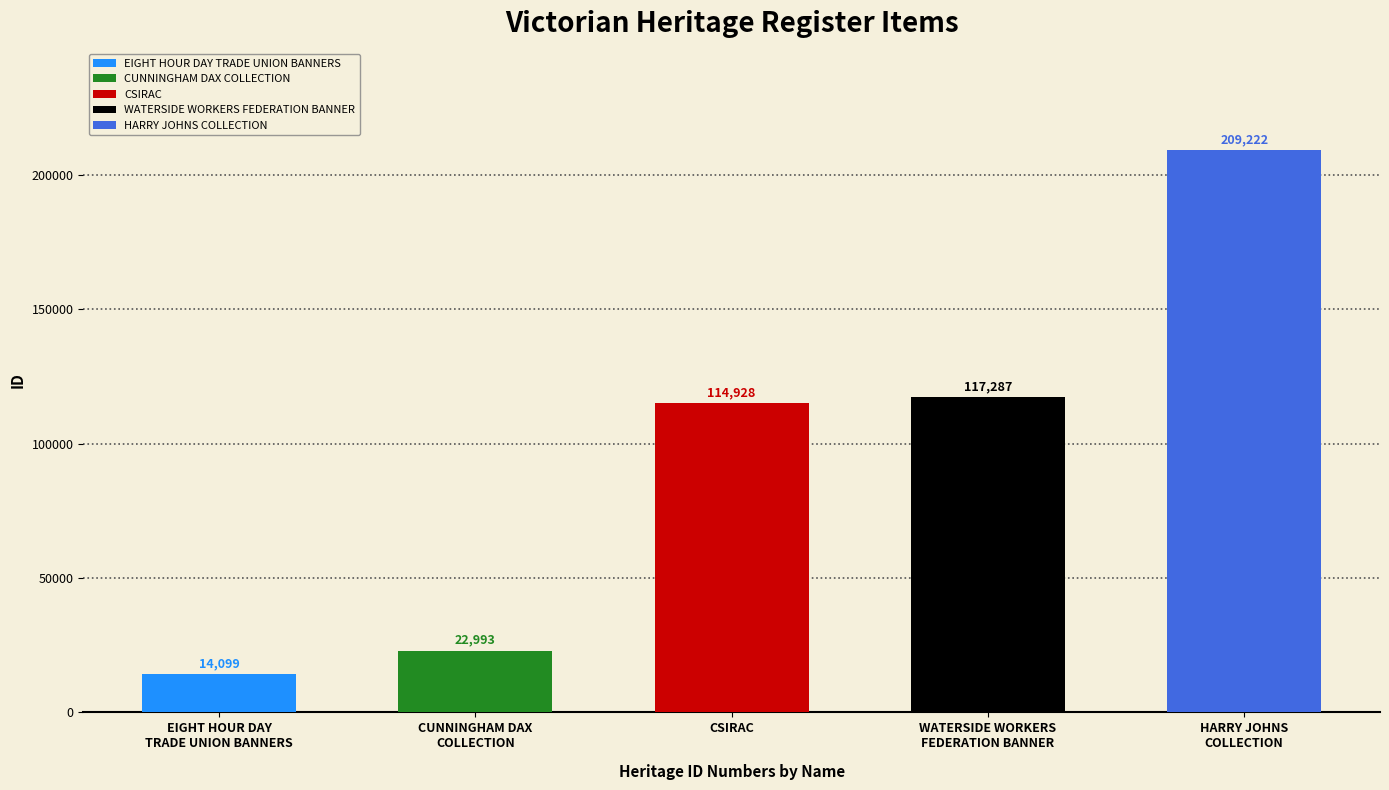

At which category does the chart reach its minimum across all series?

EIGHT HOUR DAY
TRADE UNION BANNERS